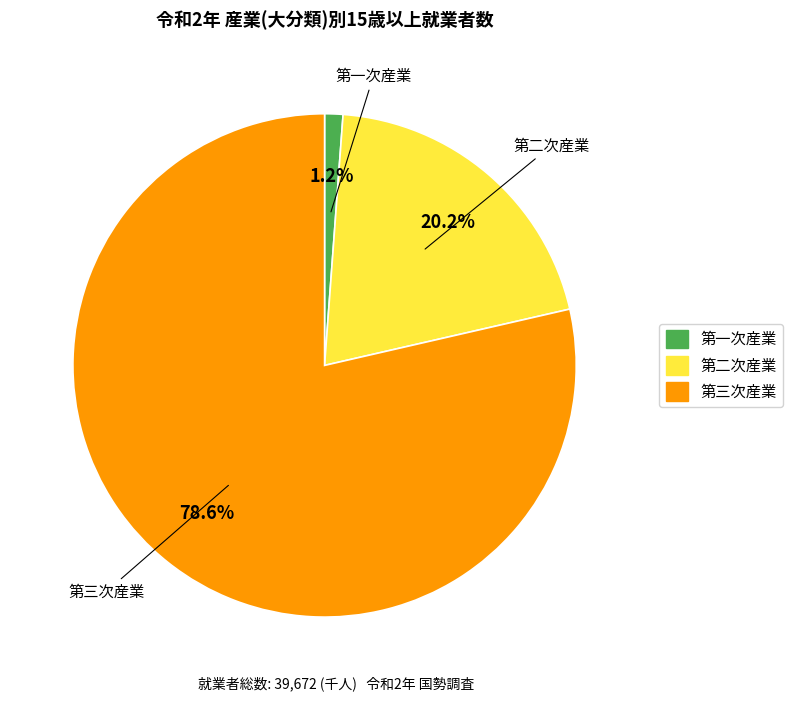

Which has a higher value, 第三次産業 or 第一次産業?

第三次産業